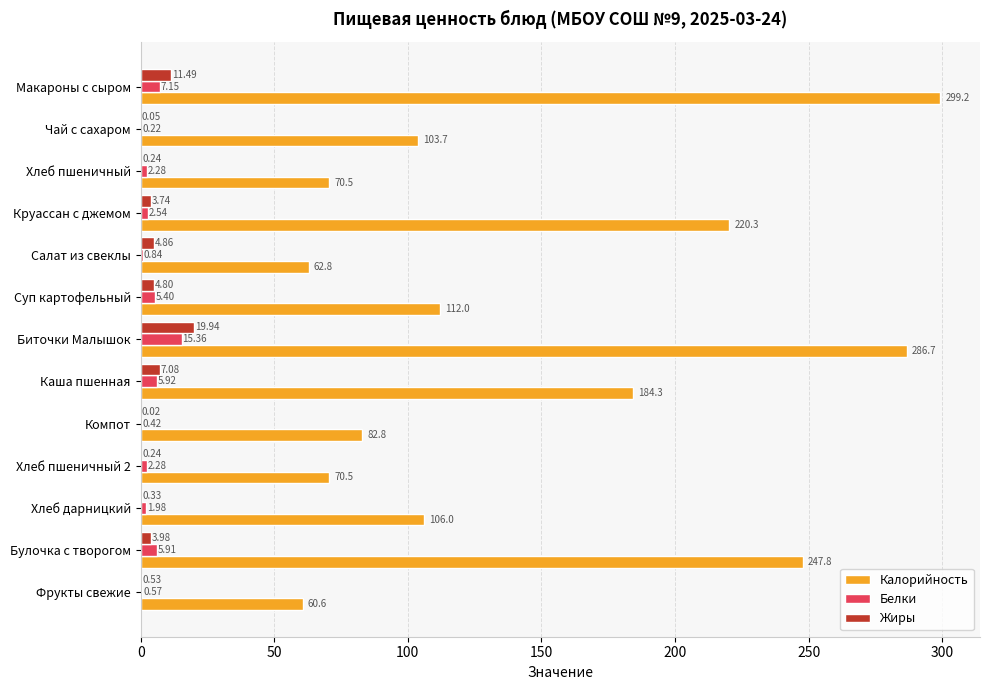

Is the value of Калорийность at Биточки Малышок greater than the value of Белки at Хлеб дарницкий?

Yes